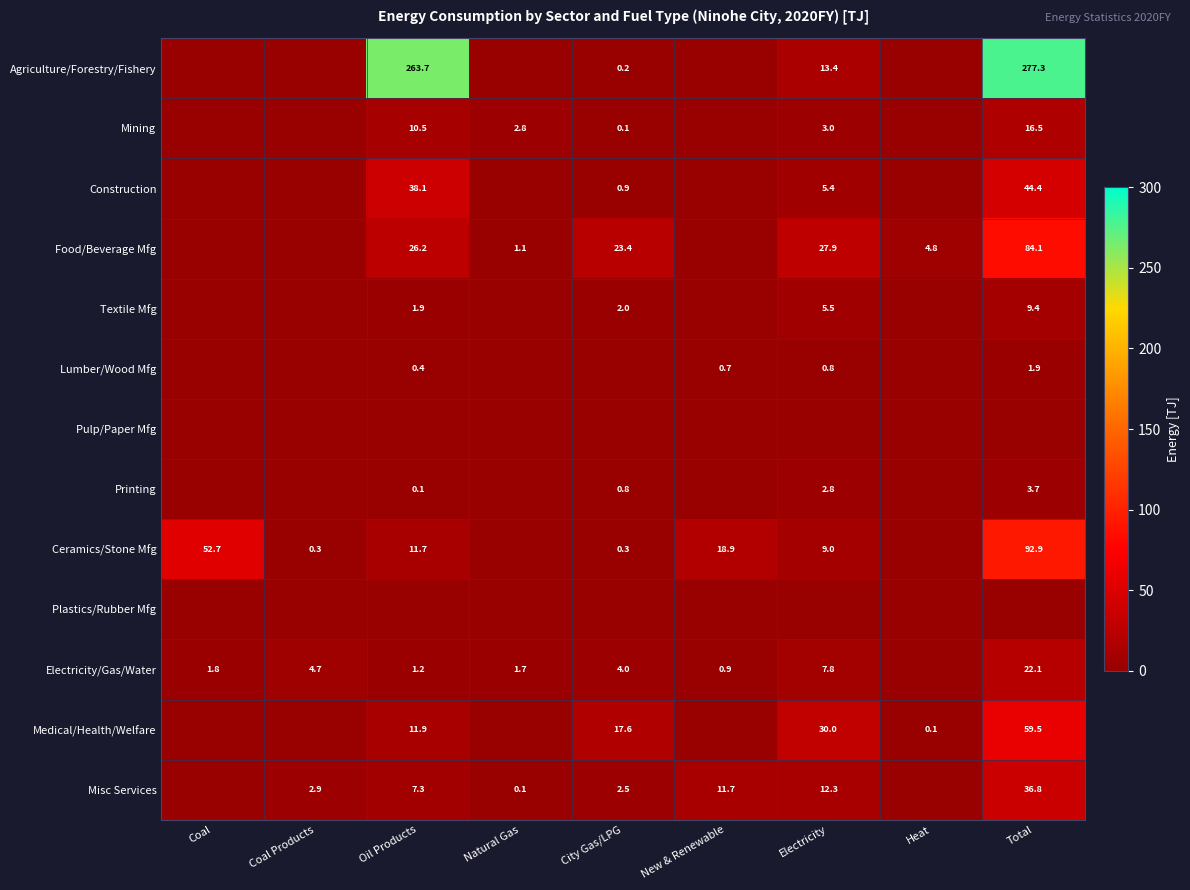

Is the value of Food/Beverage Mfg at City Gas/LPG greater than the value of Mining at City Gas/LPG?

Yes